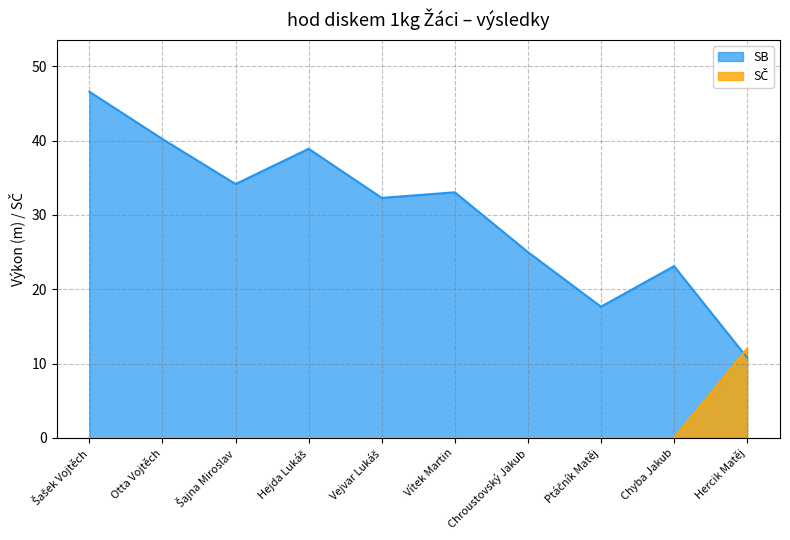

Reading right to left, list all the values displayed in this chart.

SB: 10.8	23.1	17.7	25.0	33.0	32.3	38.9	34.2	40.2	46.6
SČ: 12.0	0.0	0.0	0.0	0.0	0.0	0.0	0.0	0.0	0.0